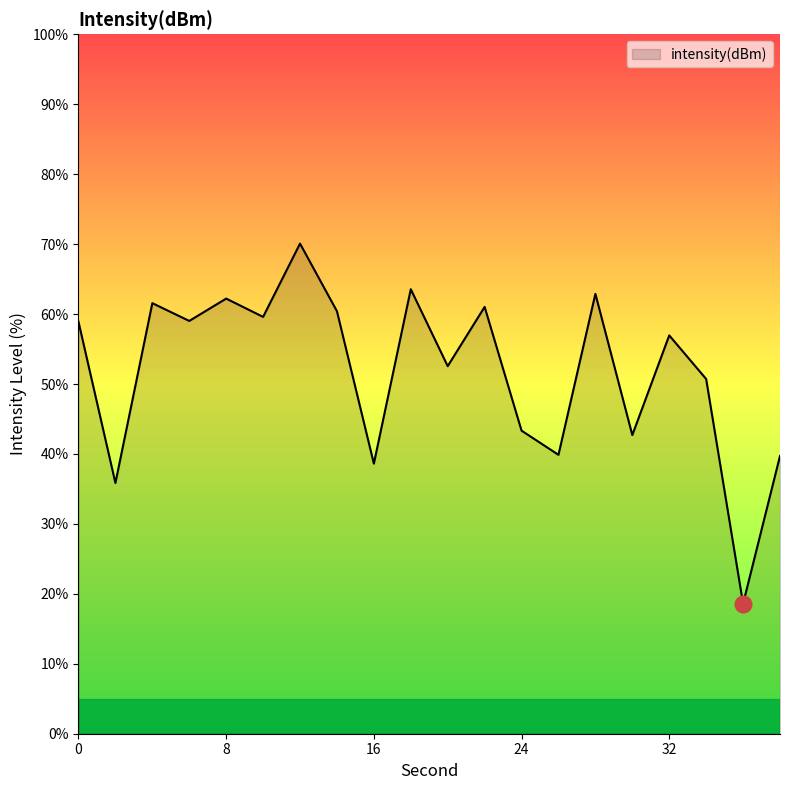

How many lines are shown in the chart?

1